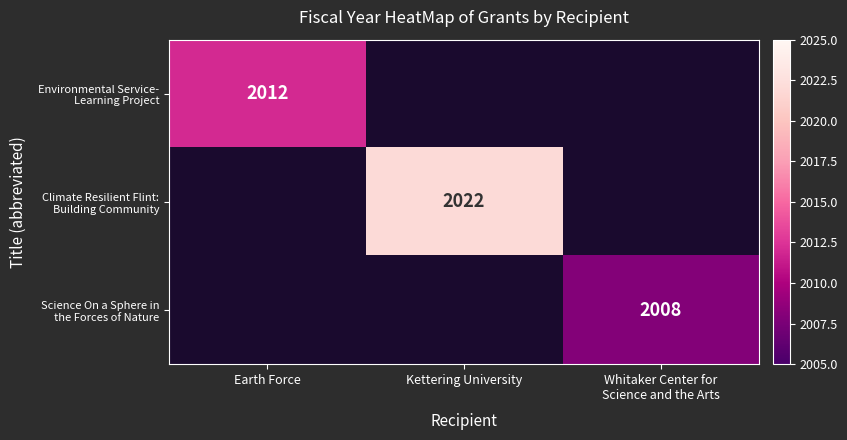

Which label corresponds to the largest value in the chart?

Kettering University